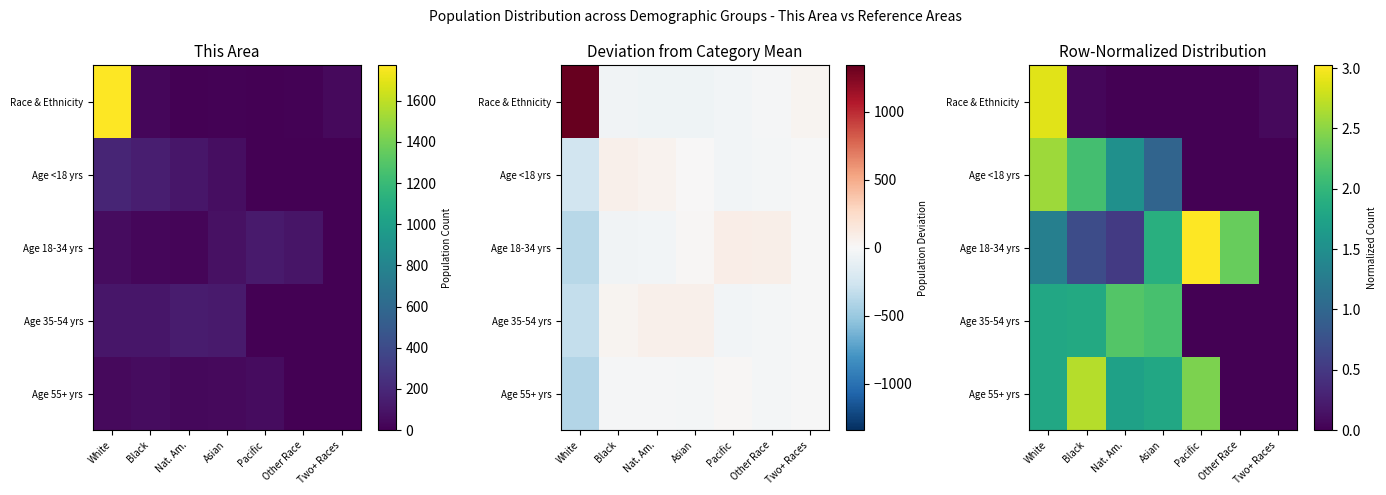

Which has a higher value, Asian or Other Race?

Asian